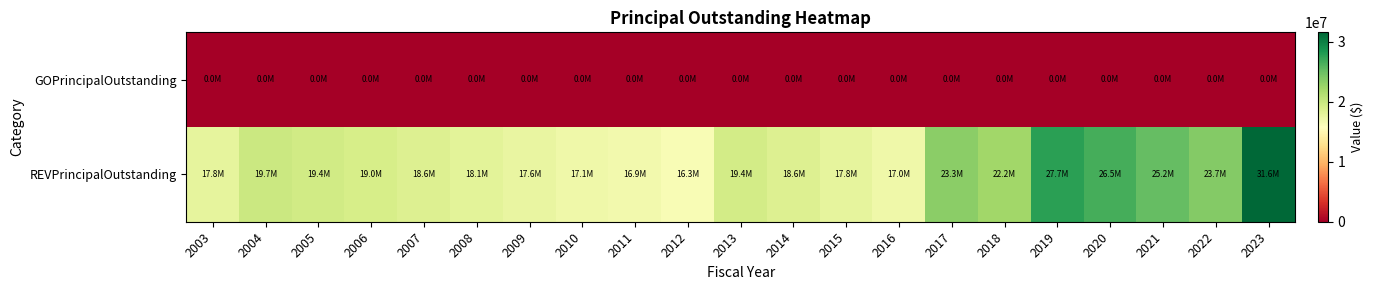

What is the total value across all series at 2004?

19740000